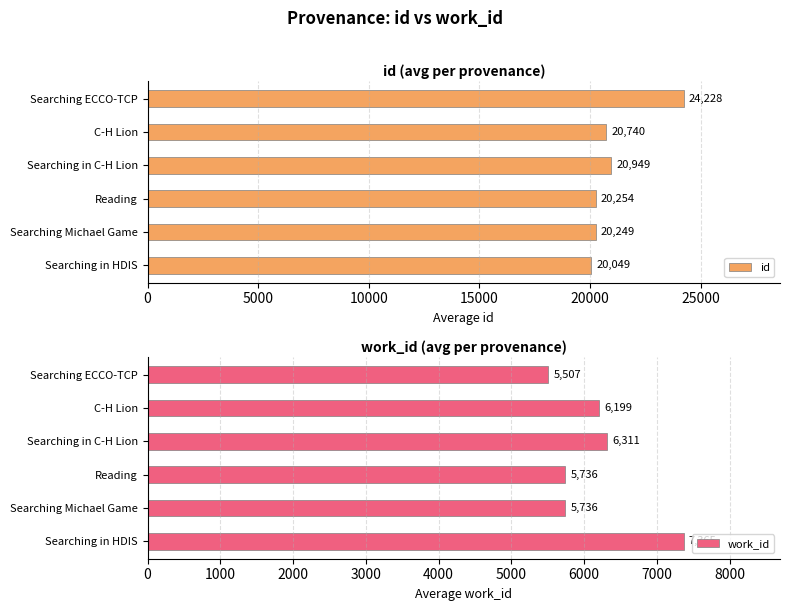

Rank the categories by id value from highest to lowest.

Searching ECCO-TCP, Searching in C-H Lion, C-H Lion, Reading, Searching Michael Game, Searching in HDIS